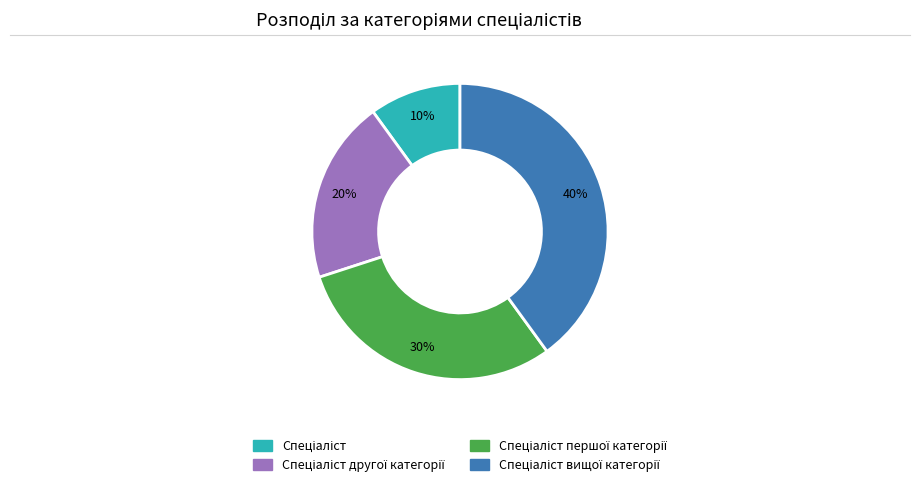

Does any single category account for the majority?

No